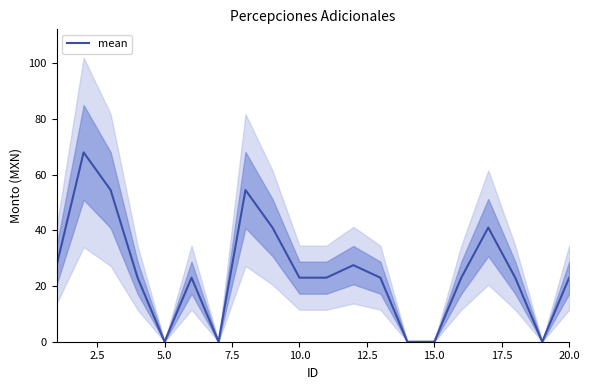

How many categories are shown in the chart?

20